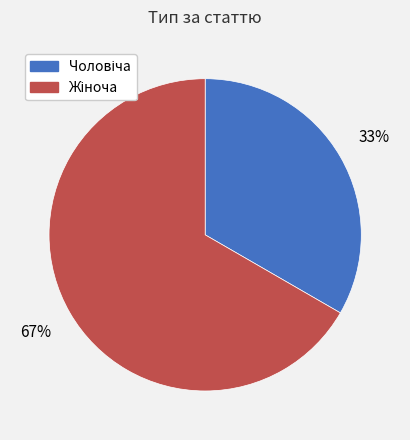

Does any single category account for the majority?

Yes